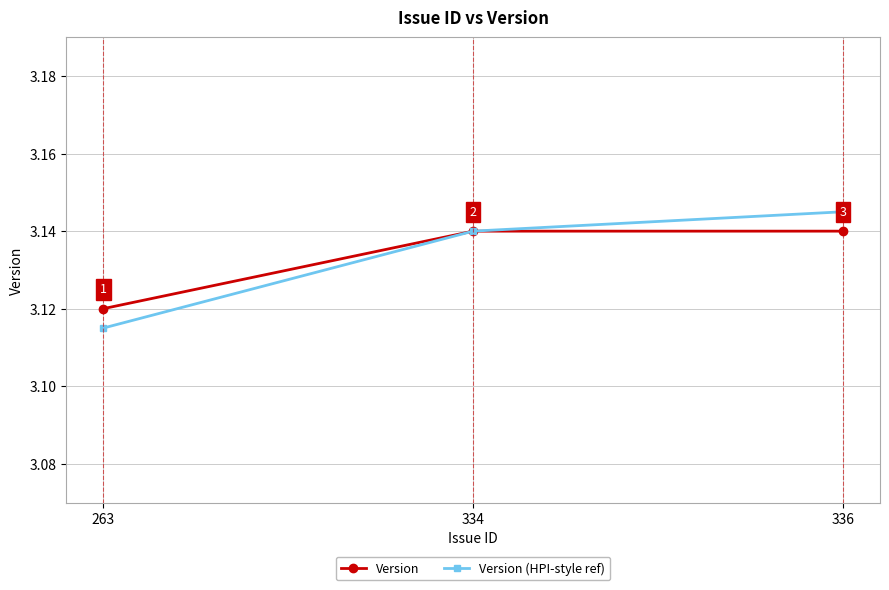

Does the chart have visible grid lines?

Yes